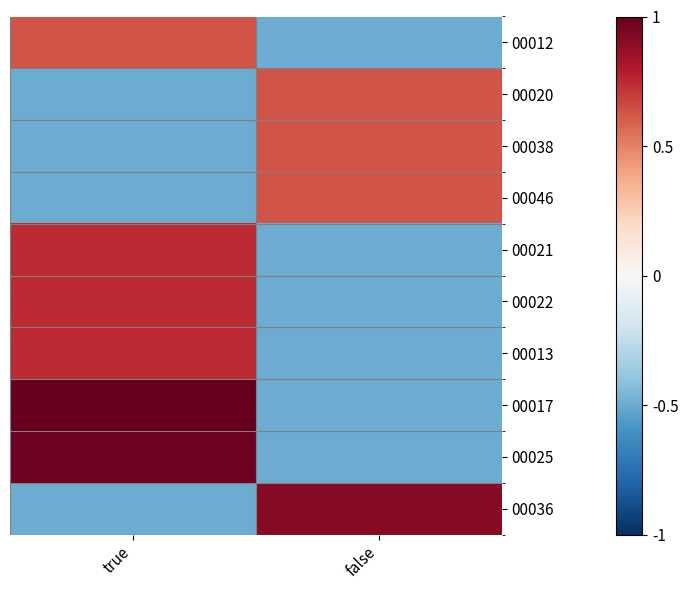

Which series has the widest spread of values?

00017